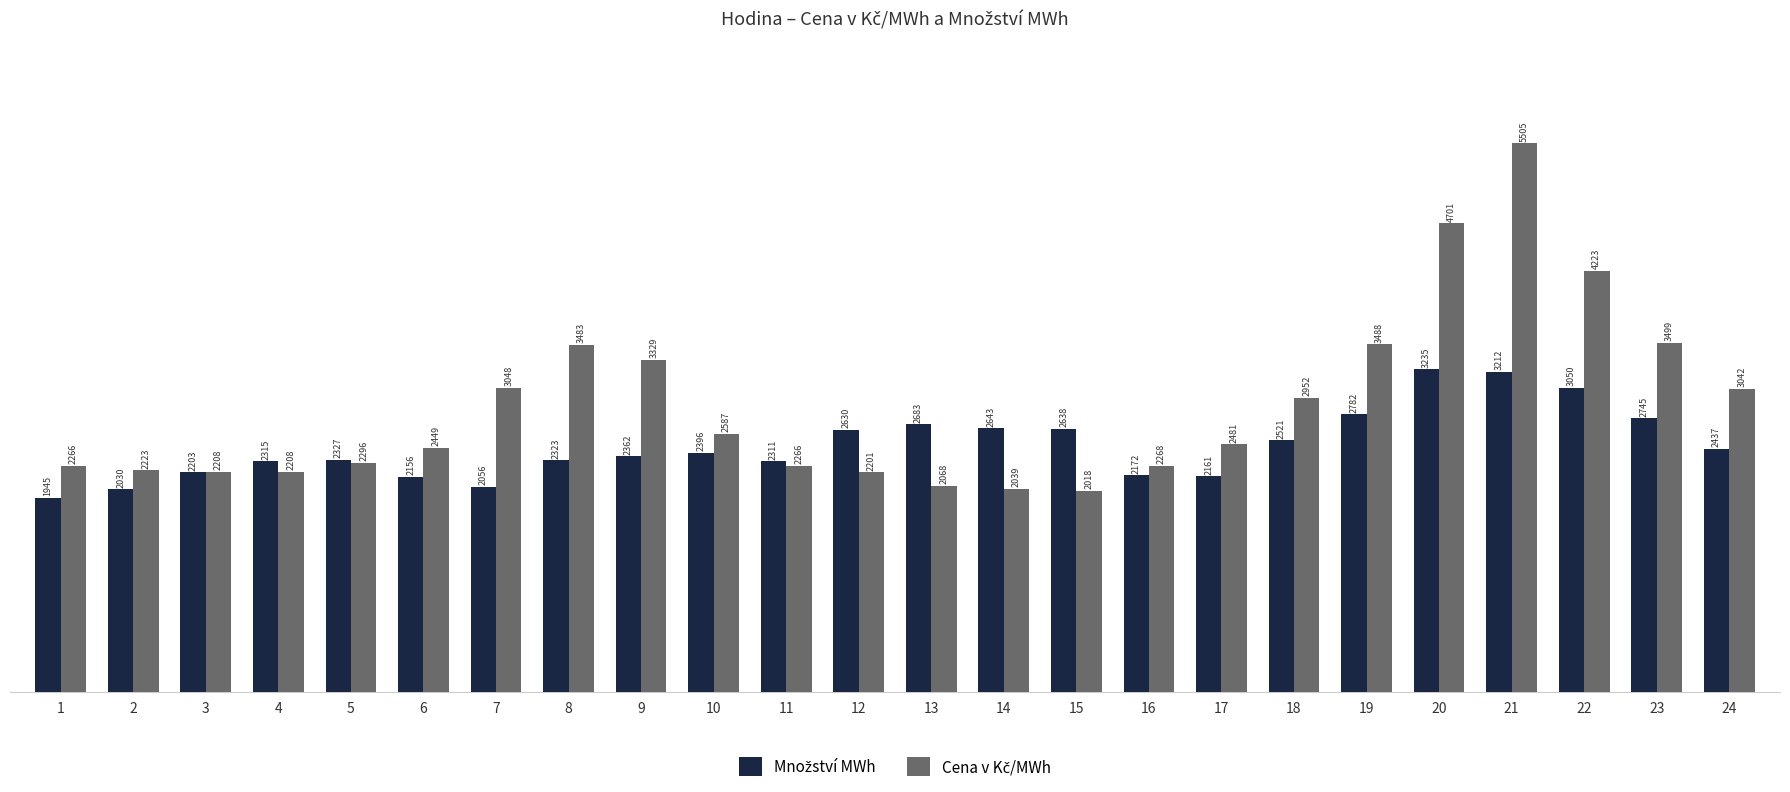

Does the chart contain stacked bars?

No